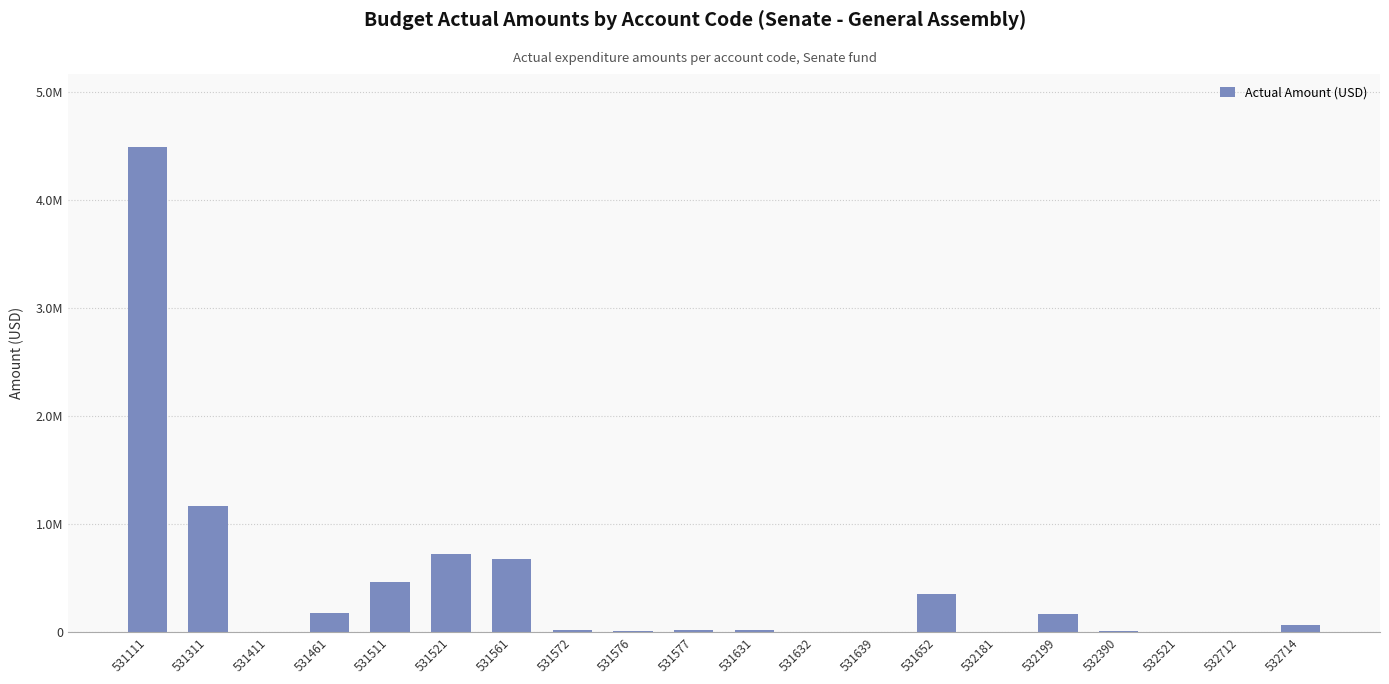

The value at 531561 is 1012796.1. True or false?

False